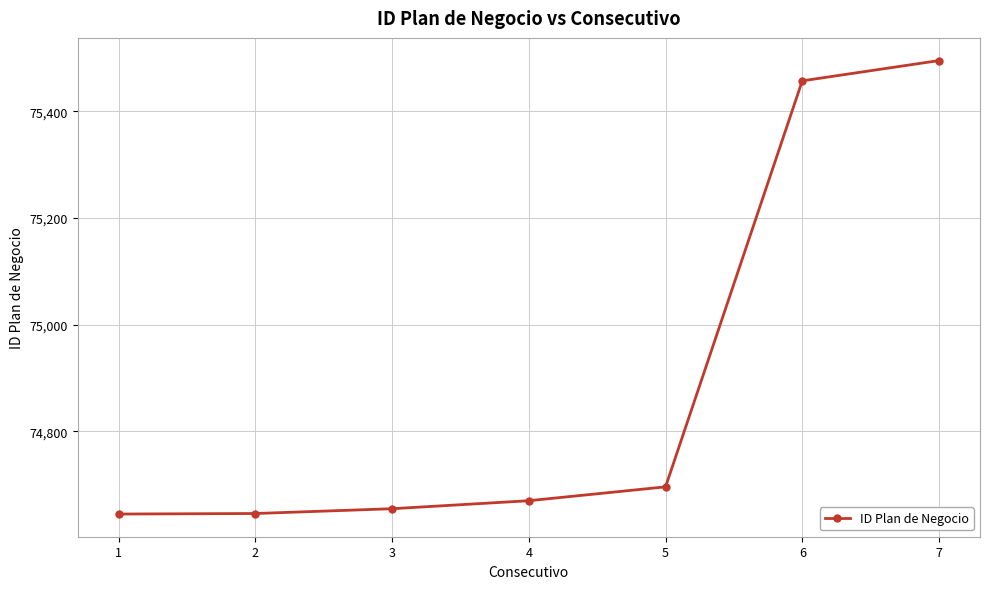

Does the chart display data point markers on the line(s)?

Yes